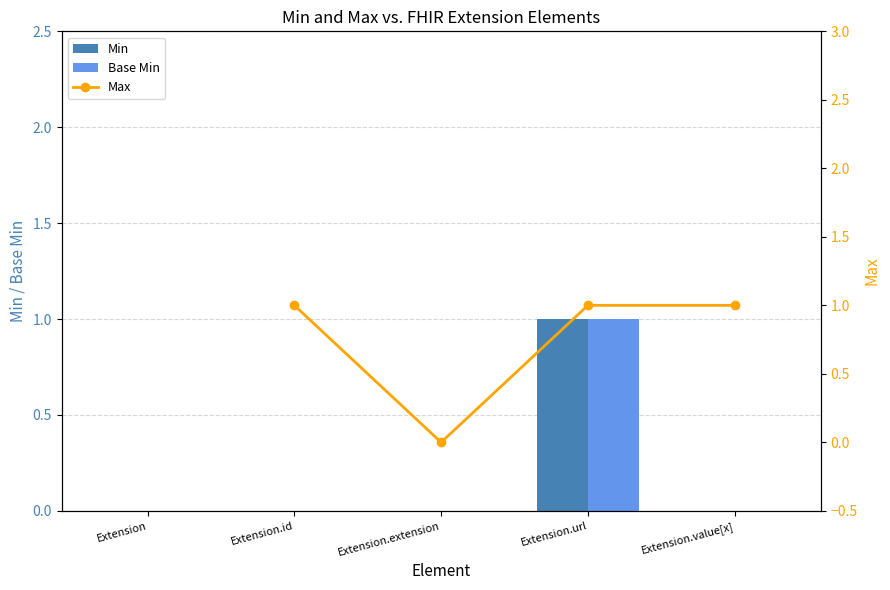

True or false: Min has a value of 1.0 at Extension.url.

True